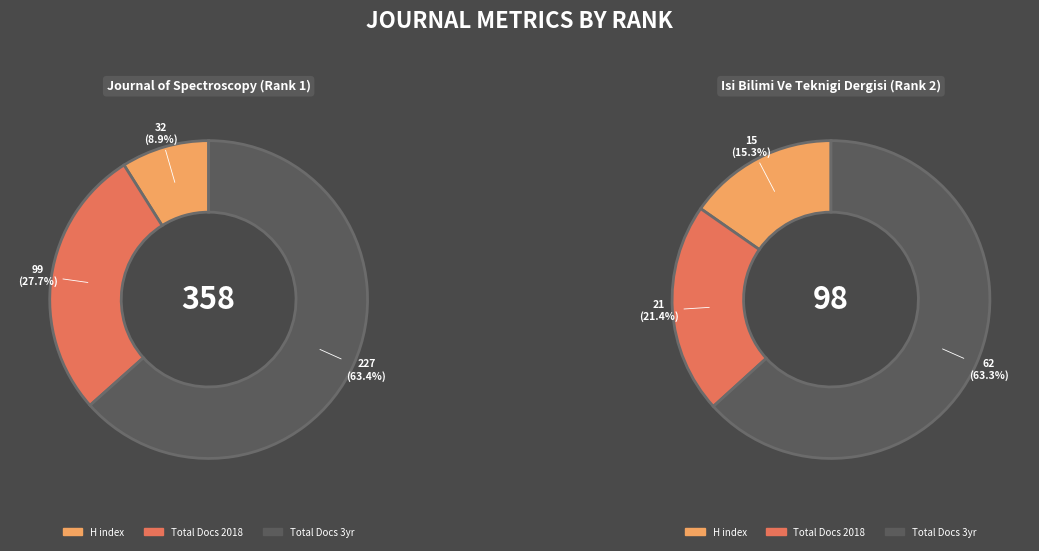

Is there a majority slice in this chart?

Yes